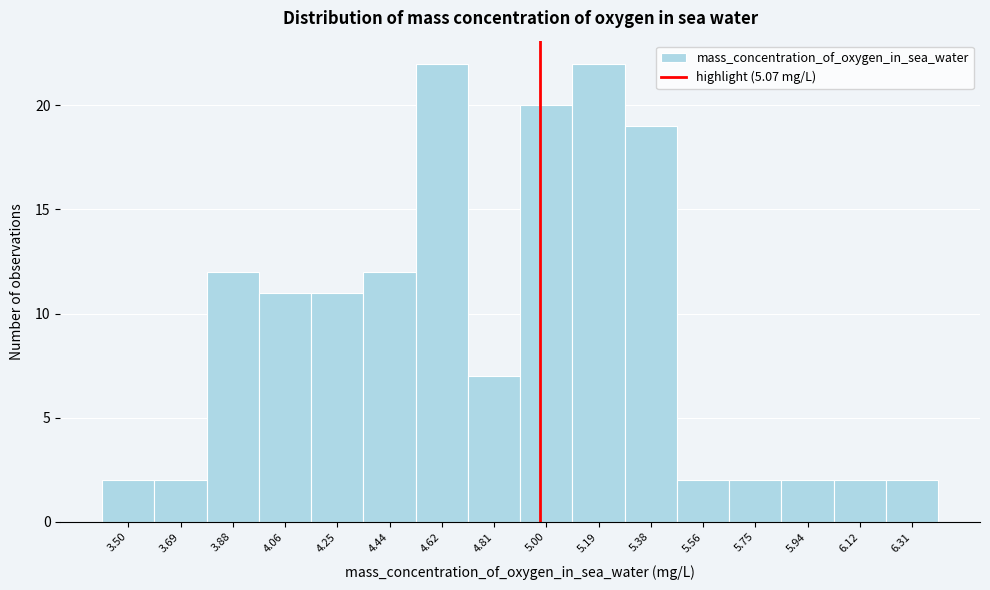

Reading left to right, what are all the values shown in this chart?

3.50=2	3.69=2	3.88=12	4.06=11	4.25=11	4.44=12	4.62=22	4.81=7	5.00=20	5.19=22	5.38=19	5.56=2	5.75=2	5.94=2	6.12=2	6.31=2